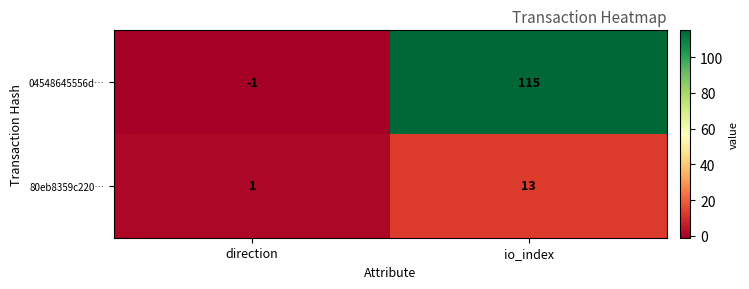

What is the total value across all series at io_index?

128